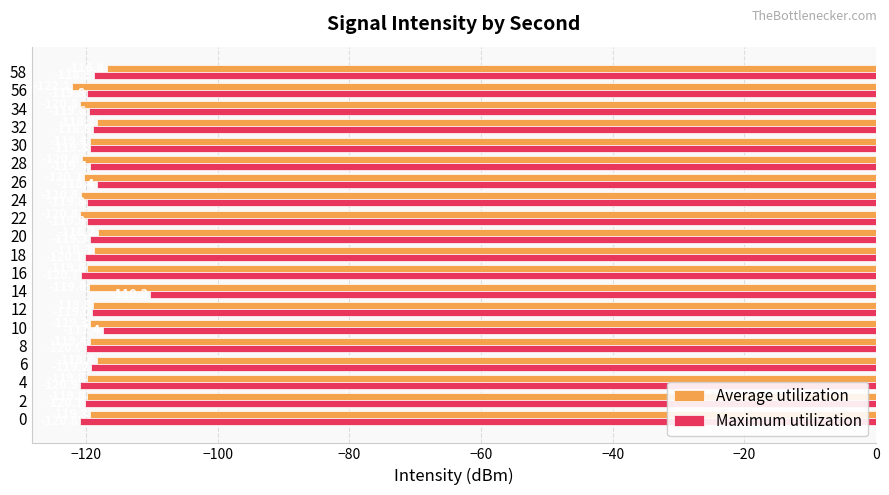

At which label is Average utilization closest to -119?

12